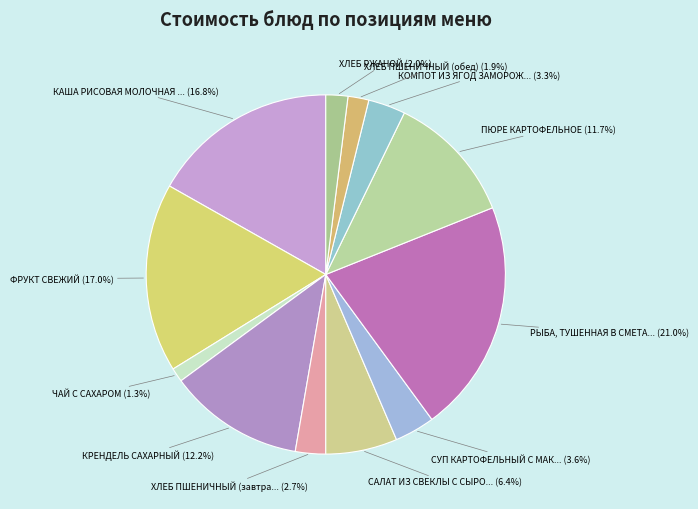

How many segments does this pie chart have?

12